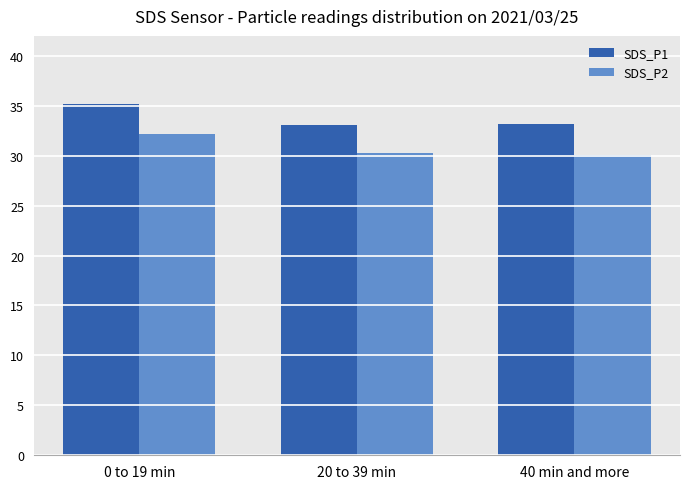

Which series changed the most between 0 to 19 min and 40 min and more?

SDS_P2